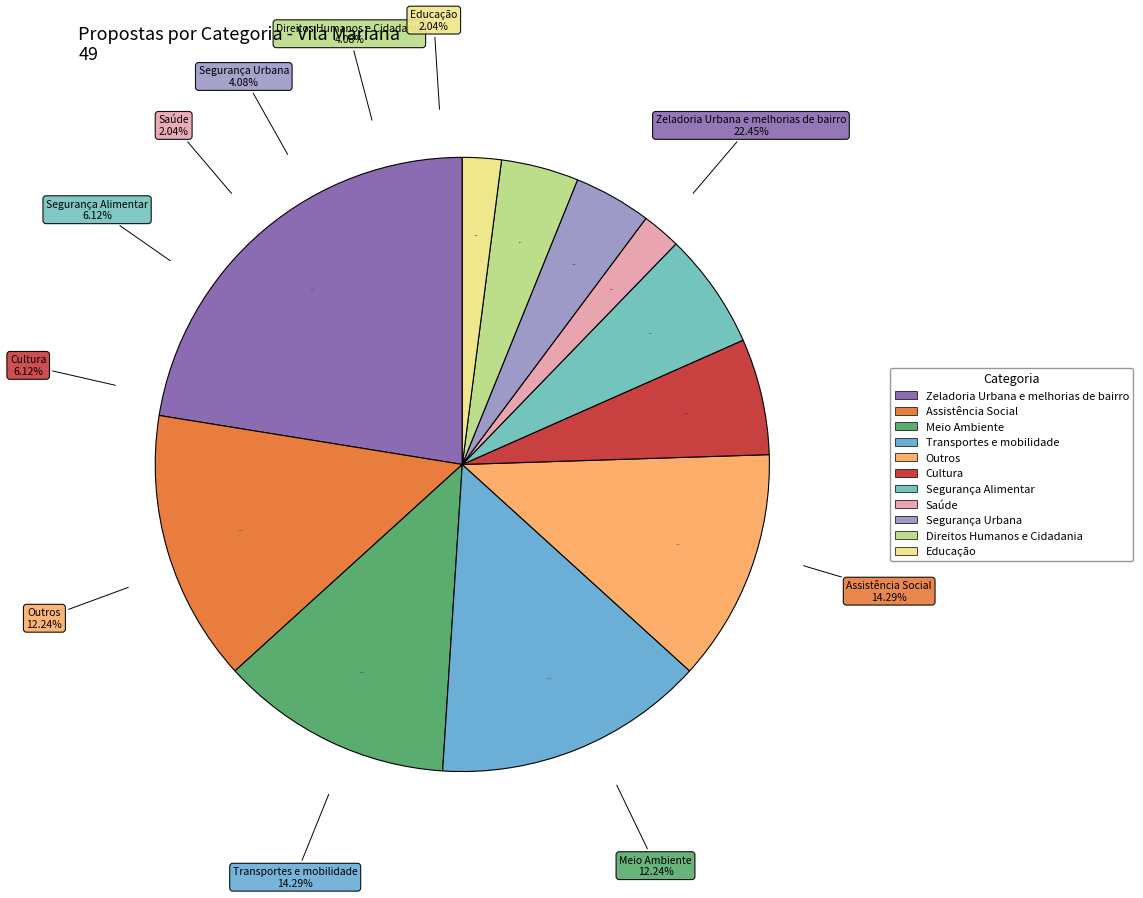

To the nearest percent, what is the average slice percentage?

9%